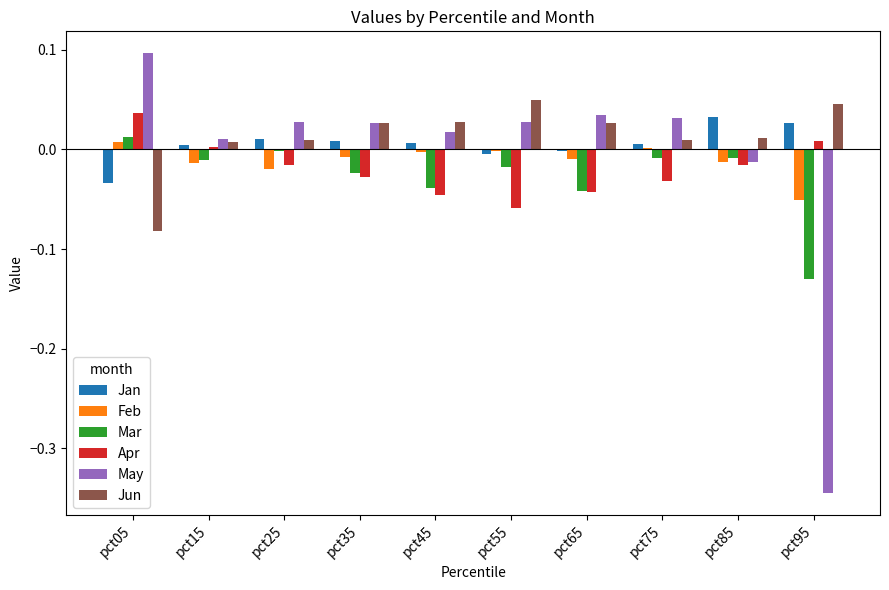

How many data points in May are above 0?

8